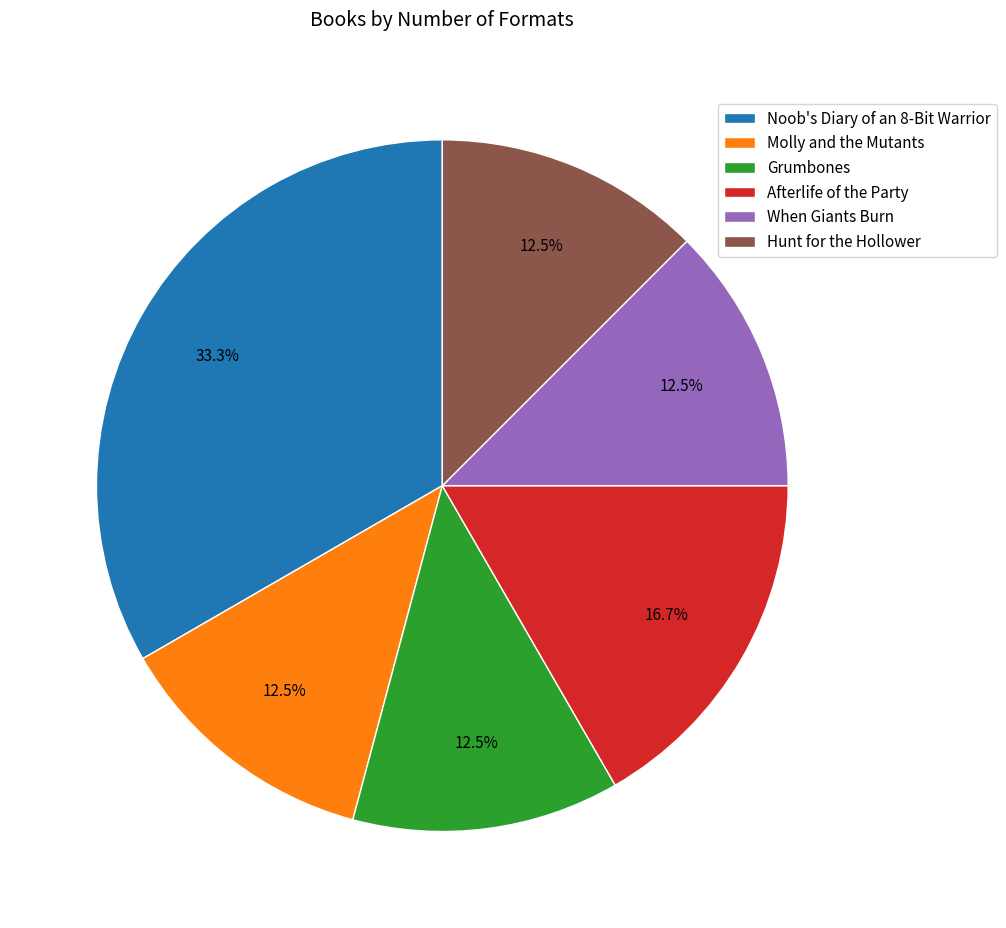

True or false: Afterlife of the Party accounts for 17% of the total.

True